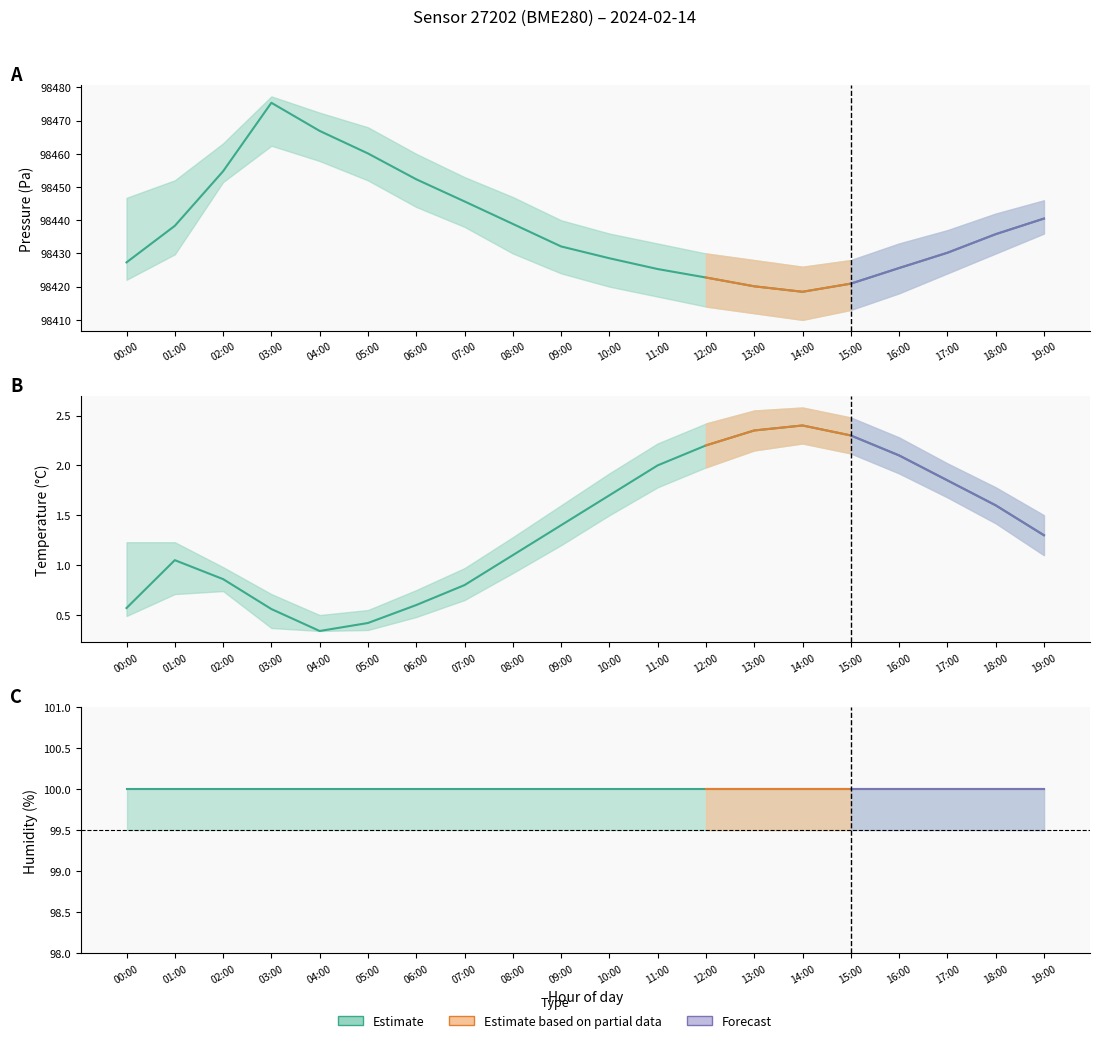

At which label does pressure reach its peak?

03:00